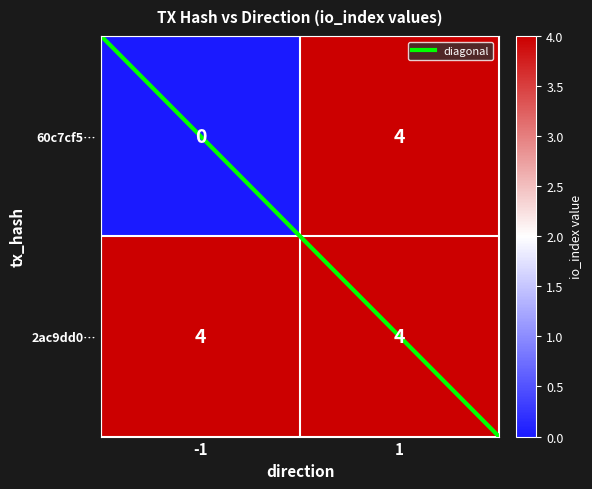

Is it true that 2ac9dd0… equals 4 at 1?

True